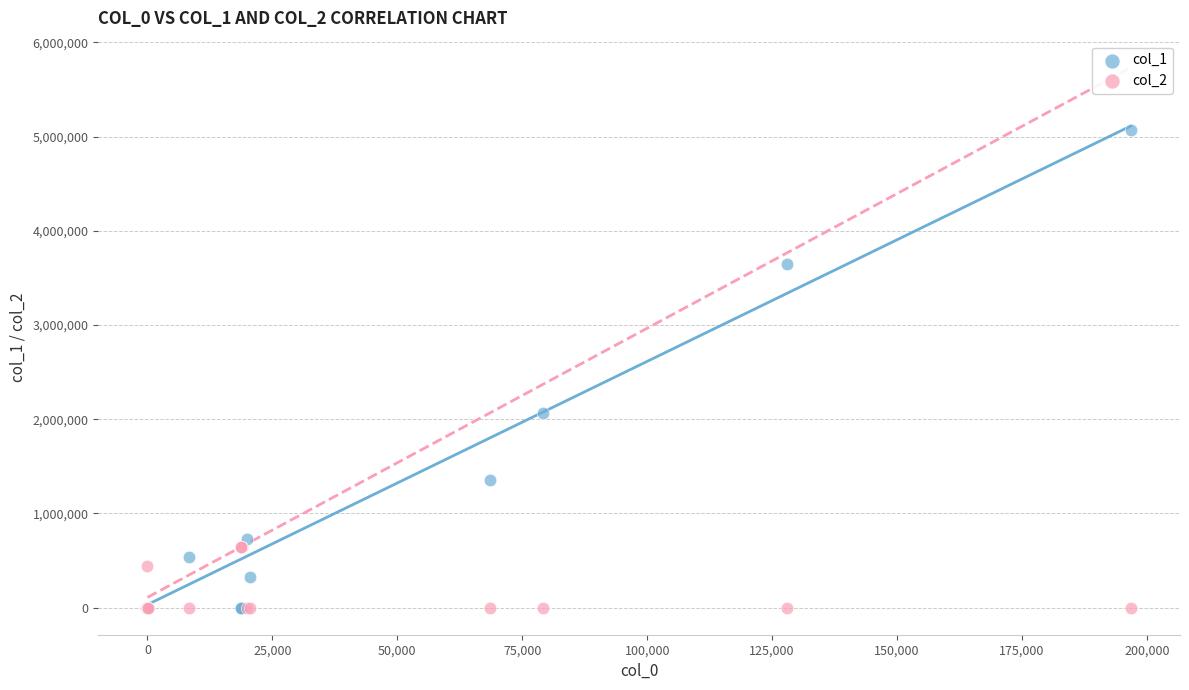

What are all the series names shown in the legend?

col_1, col_2